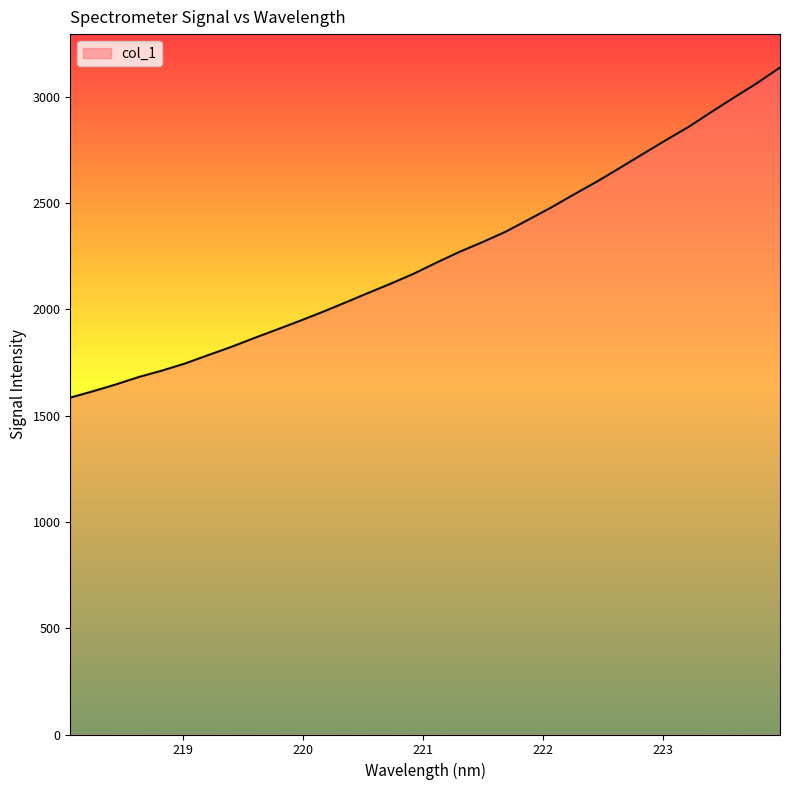

How many categories are shown in the chart?

32